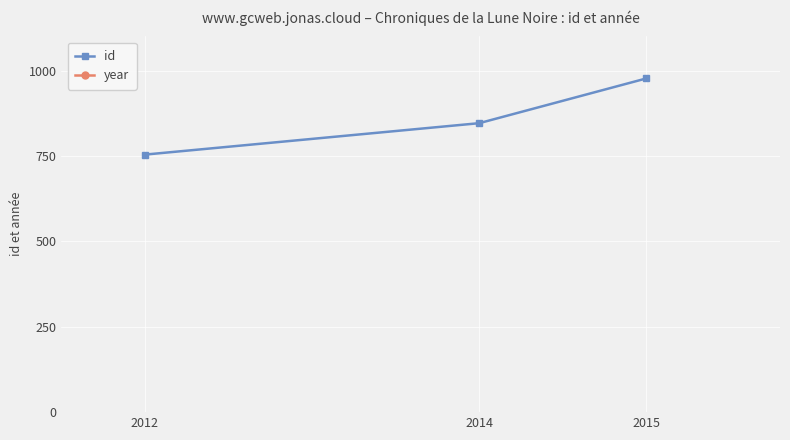

Is it true that id equals 176 at 2014?

False